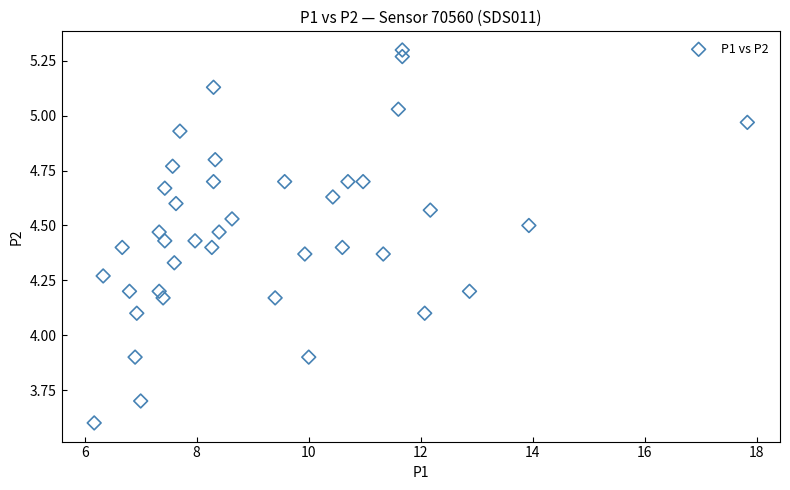

What is the range of X values (max minus min)?

11.7